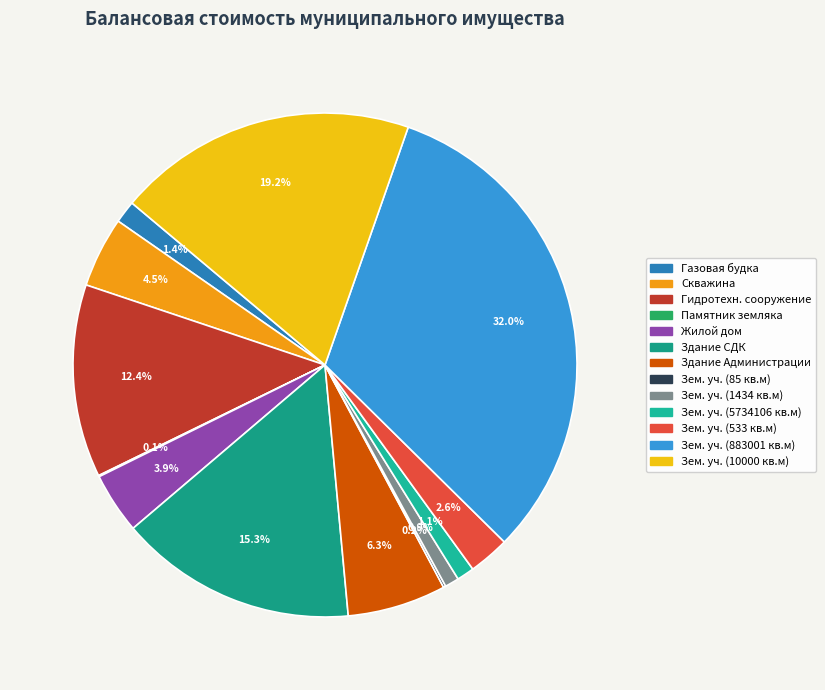

To the nearest percent, what is the difference between the largest and smallest slice percentages?

32%